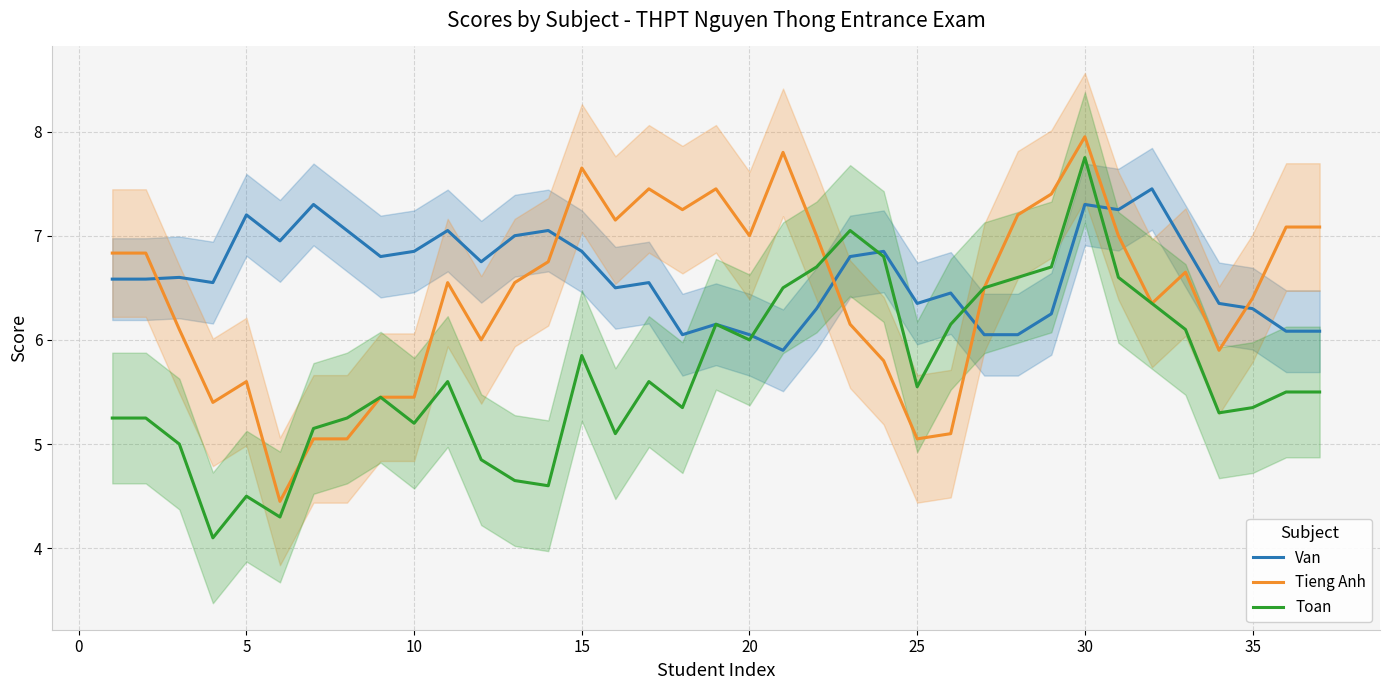

Which series has the widest spread of values?

Toan